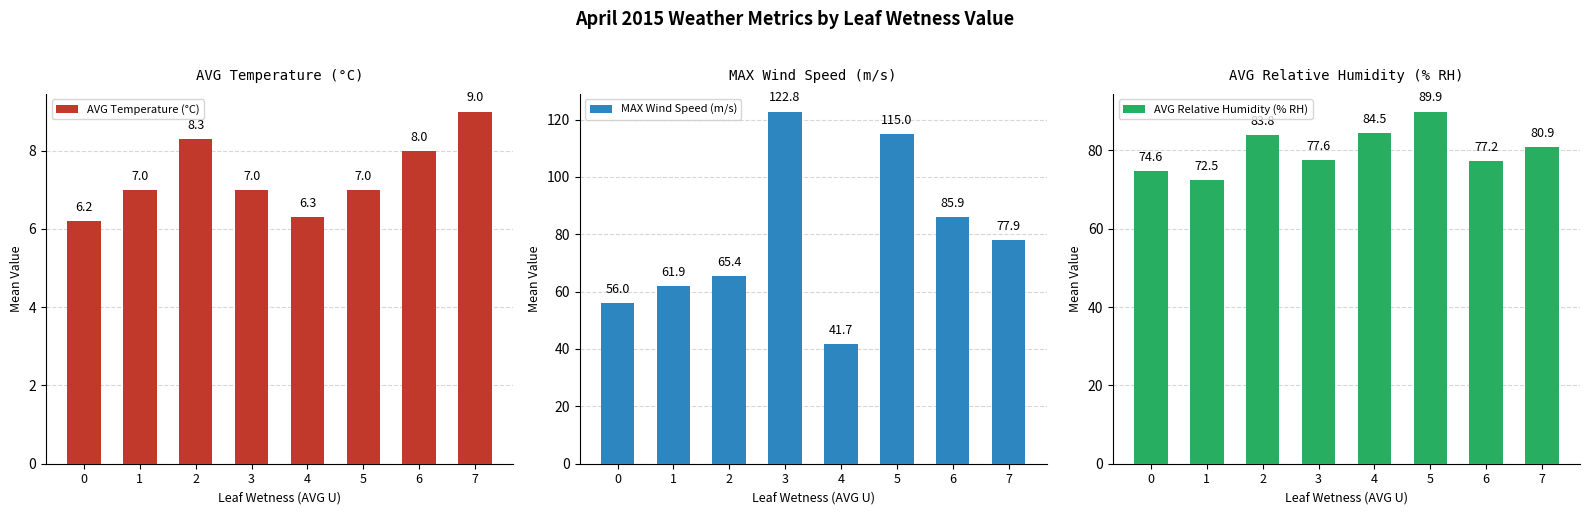

The value of MAX Wind Speed (m/s) at 5 is 115.0. True or false?

True